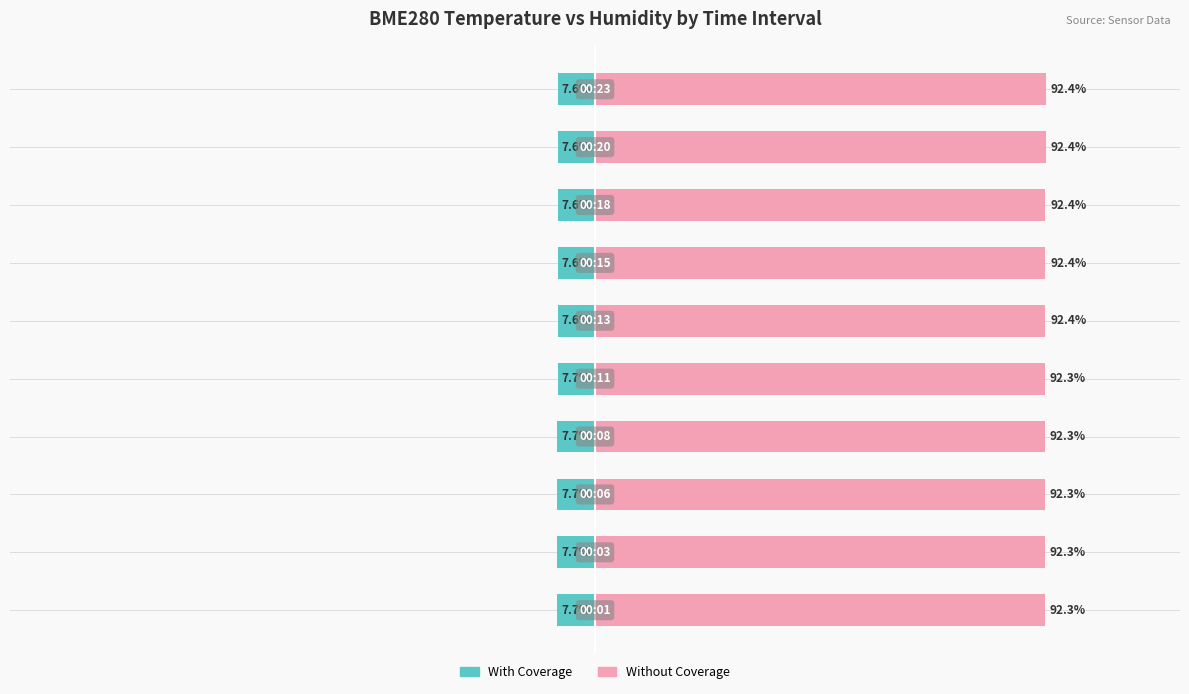

At 6, list the series in order from largest to smallest.

Without Coverage, With Coverage